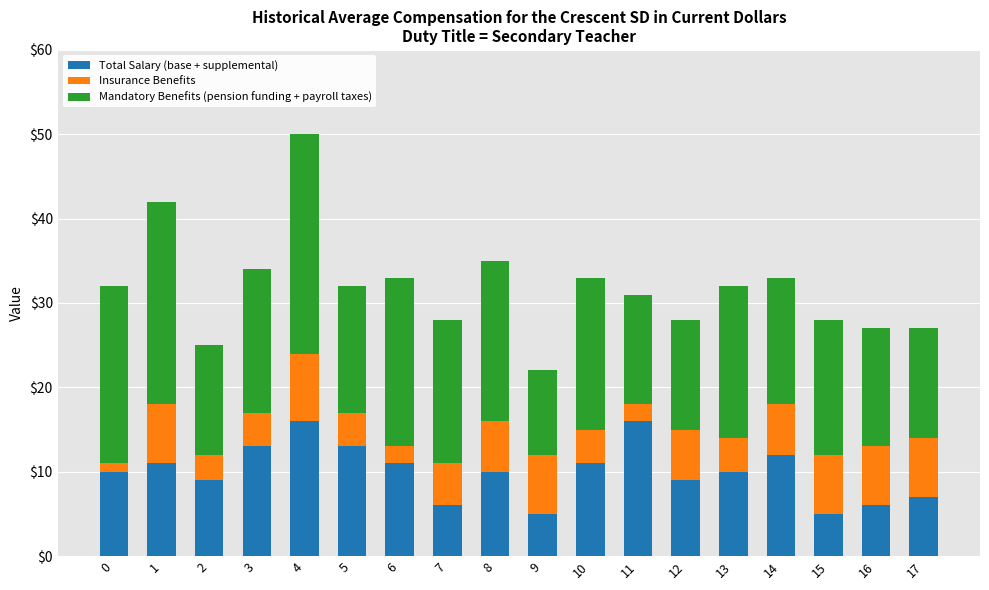

The value of Total Salary (base + supplemental) at 17 is 7. True or false?

True